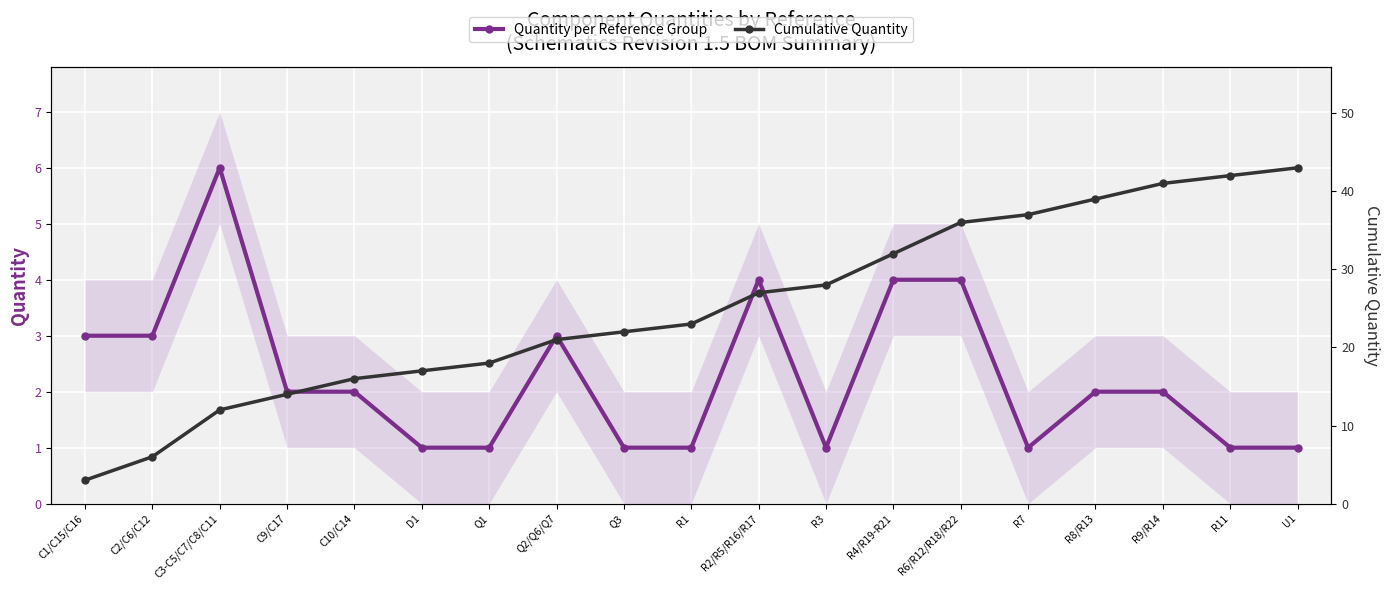

True or false: Cumulative Quantity has a value of 52 at R4/R19-R21.

False